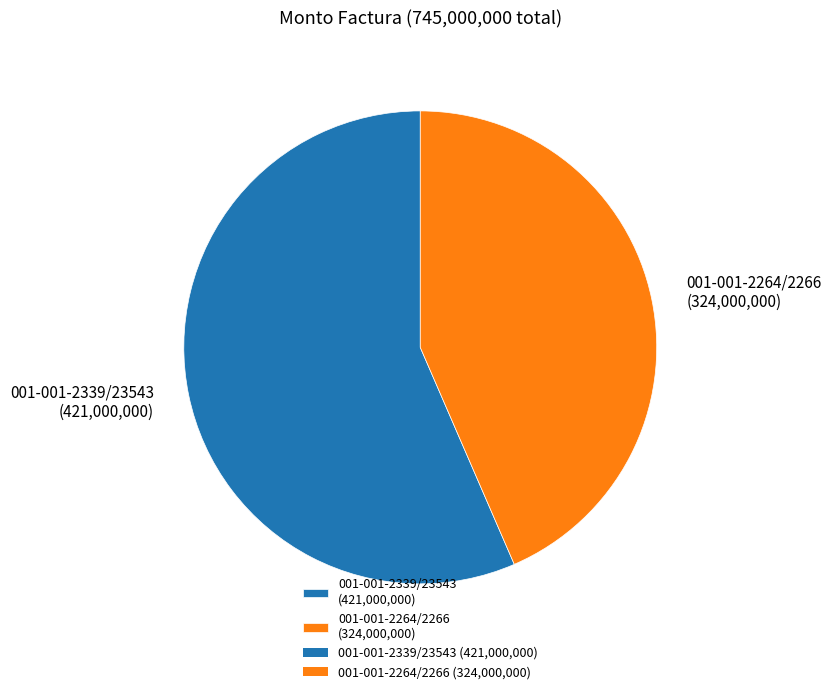

Count the number of slices in the pie.

2